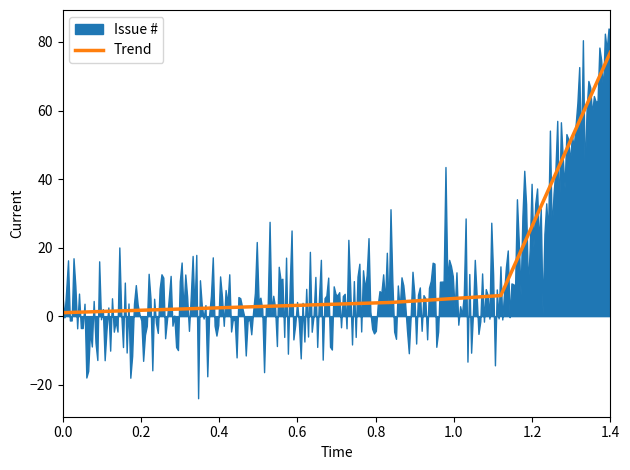

Is it true that the value at 0.0 is 1?

True